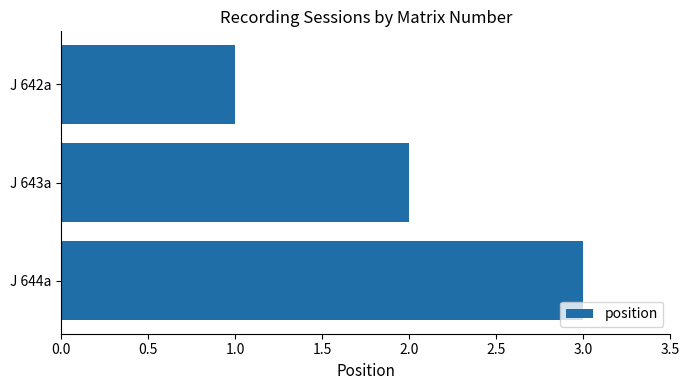

The chart shows a value of 3 at J 643a. True or false?

False